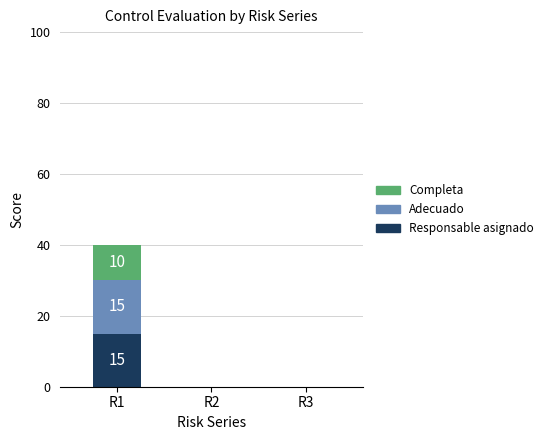

Count the number of data series in this chart.

3